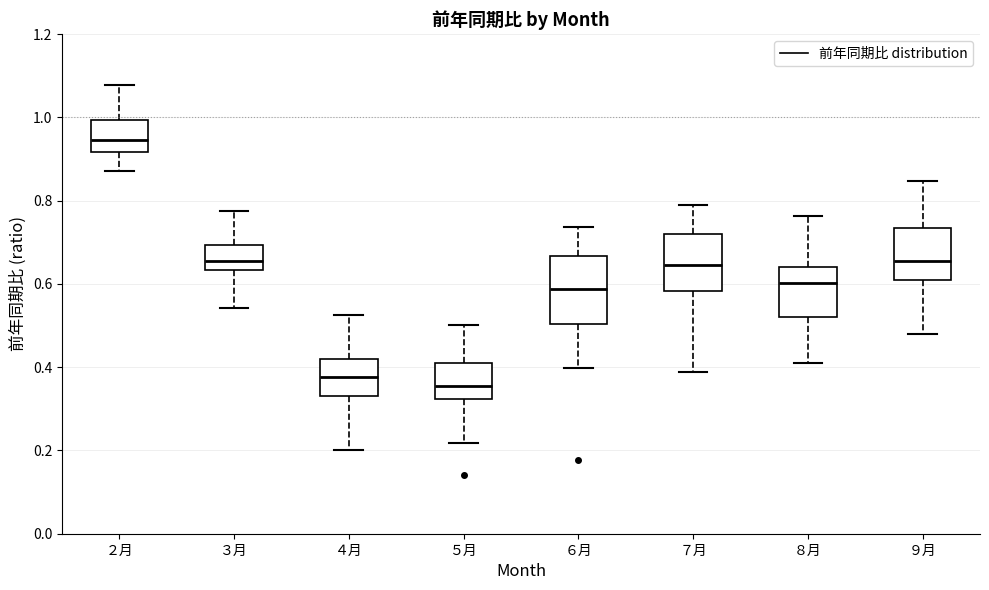

Which box is the tallest, from its lower edge to its upper edge?

６月